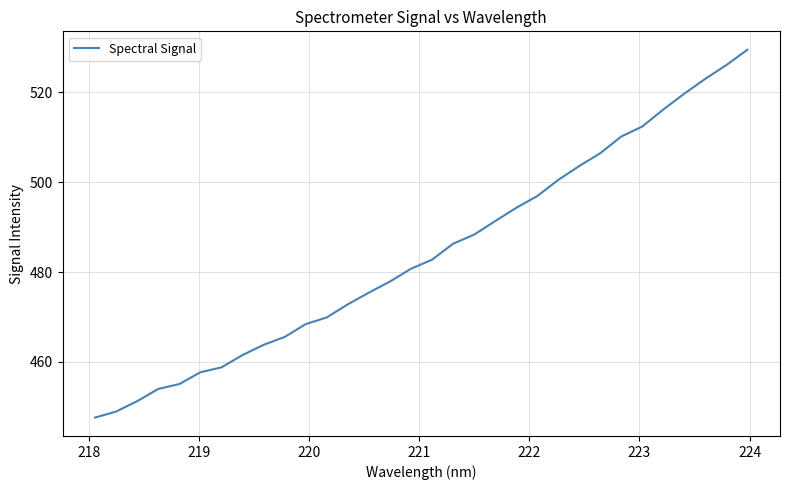

What is the greatest value displayed?

529.5